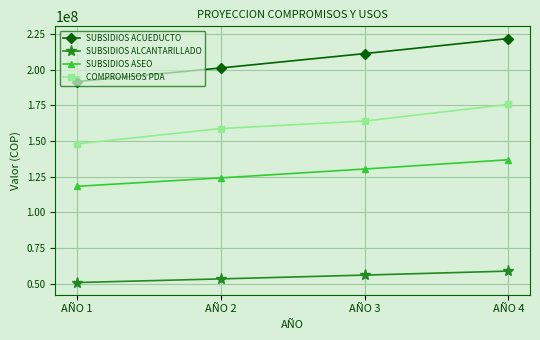

How many categories are shown in the chart?

4